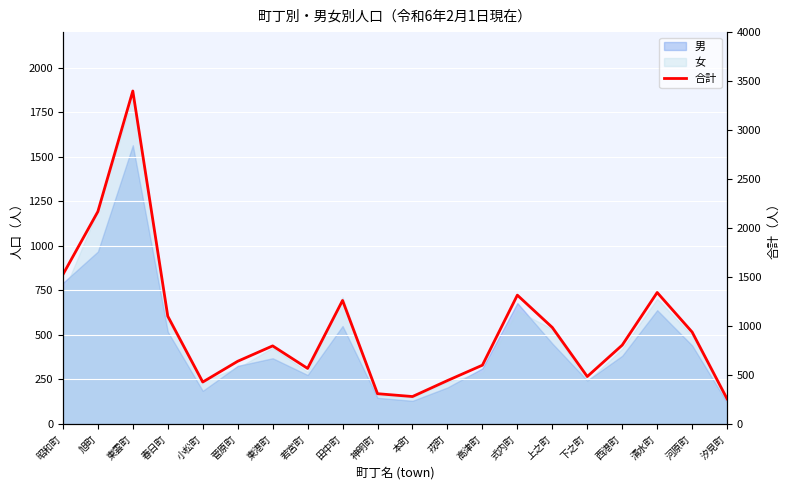

Reading right to left, extract all data points from this chart.

汐見町=256	河原町=938	清水町=1342	西港町=805	下之町=484	上之町=985	式内町=1315	高津町=600	戎町=443	本町=280	神明町=309	田中町=1261	若宮町=567	東港町=797	菅原町=640	小松町=428	春日町=1100	東雲町=3399	旭町=2168	昭和町=1525